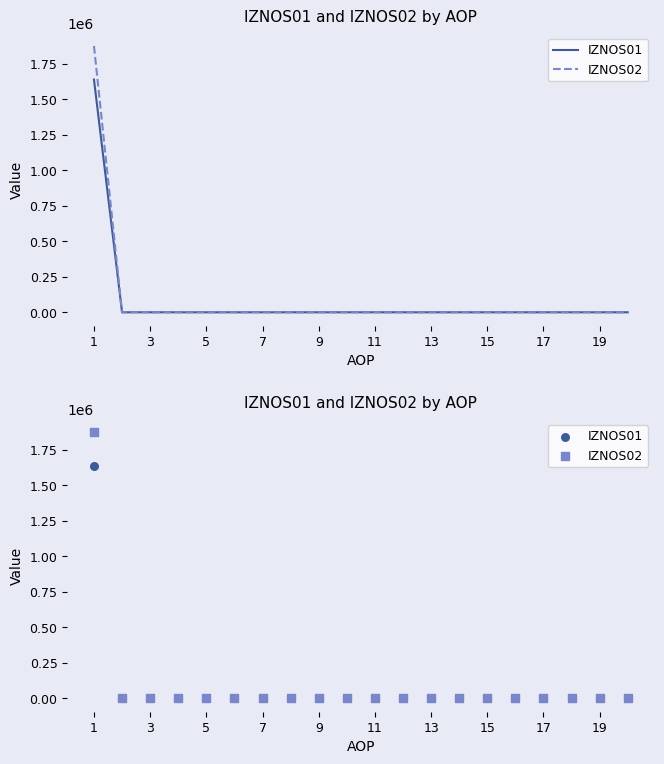

Which series has the largest total across all categories?

IZNOS02